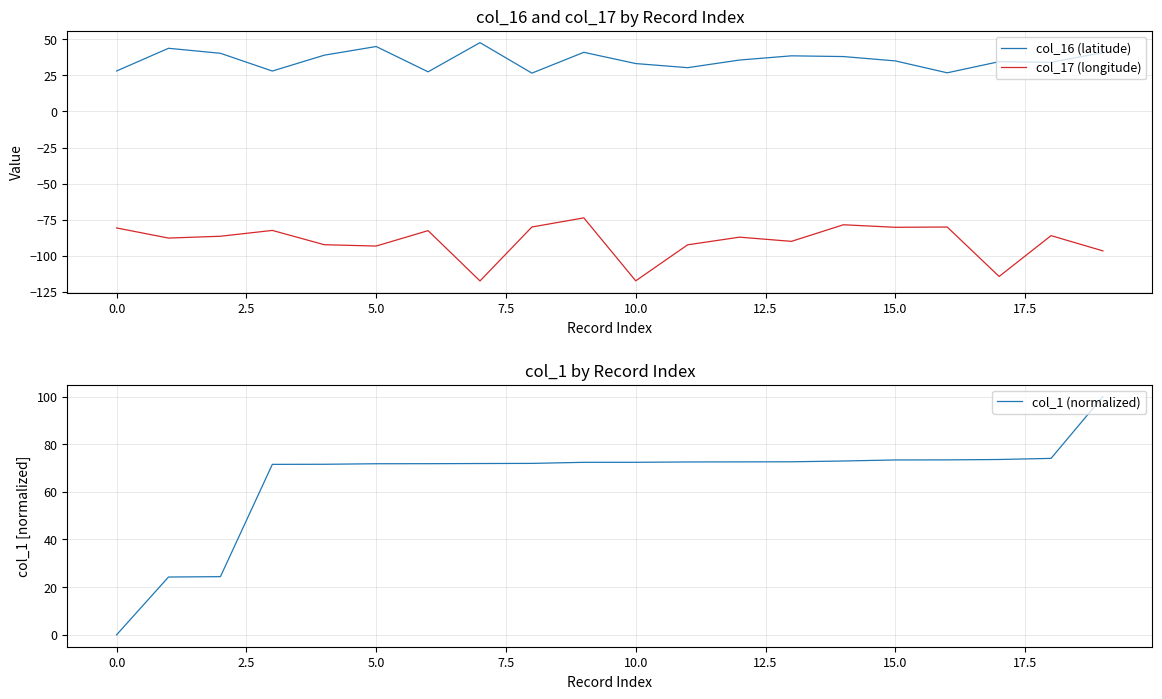

The value of col_16 (latitude) at 10.0 is 33.2. True or false?

True